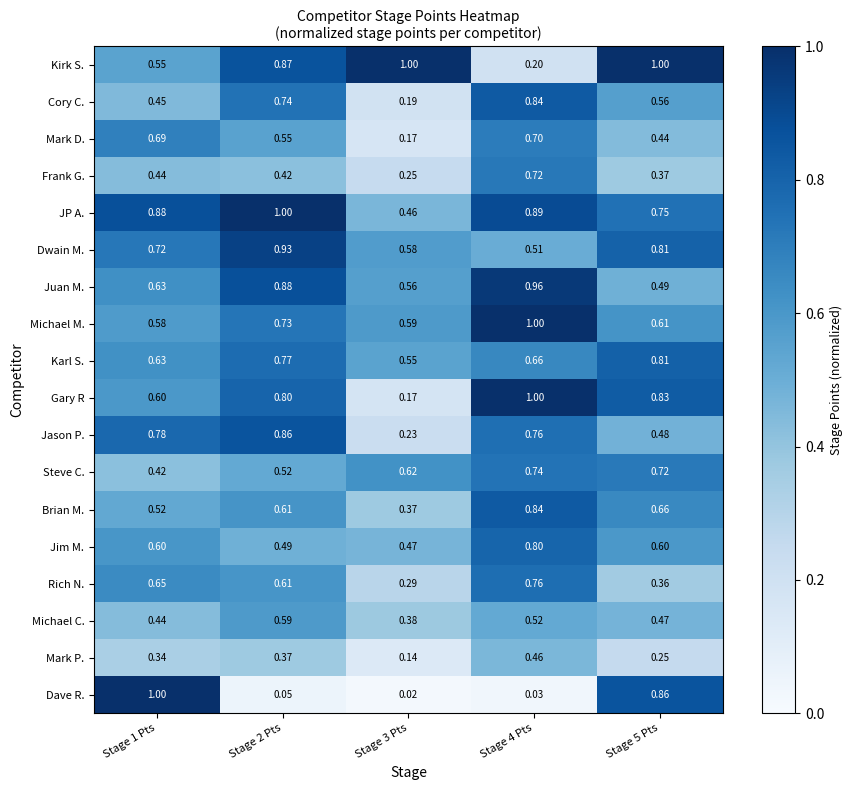

Is the value of JP A. at Stage 4 Pts greater than the value of Karl S. at Stage 5 Pts?

Yes